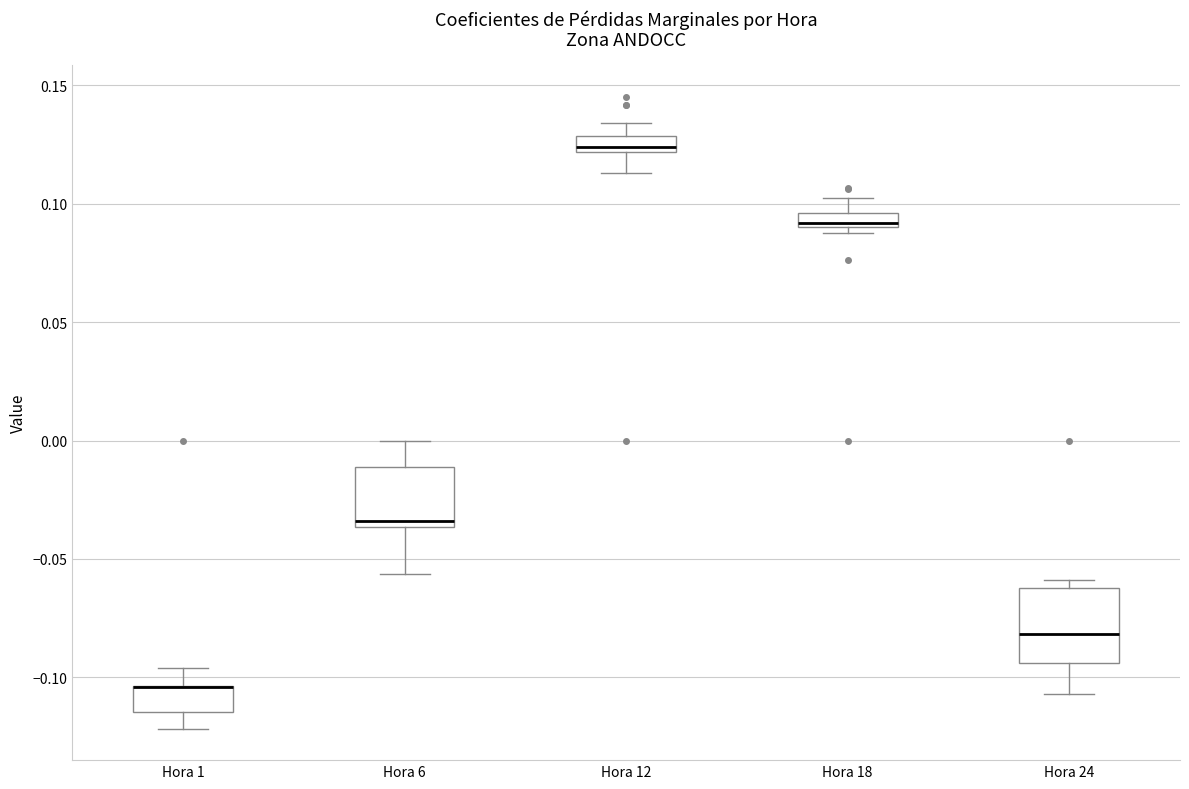

Which box is the tallest, from its lower edge to its upper edge?

Hora 24